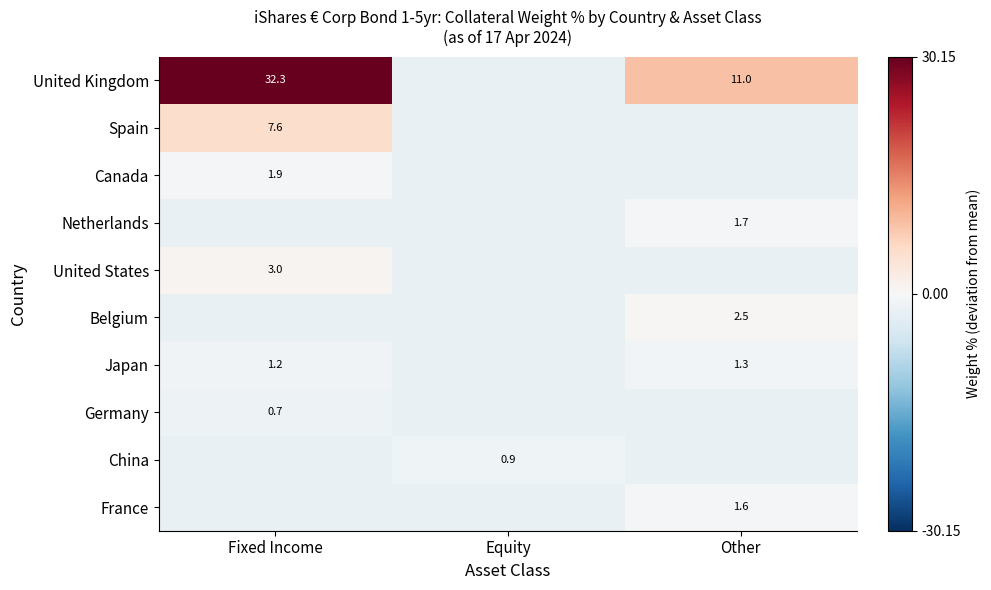

Which category has the highest value in the Japan series?

Other